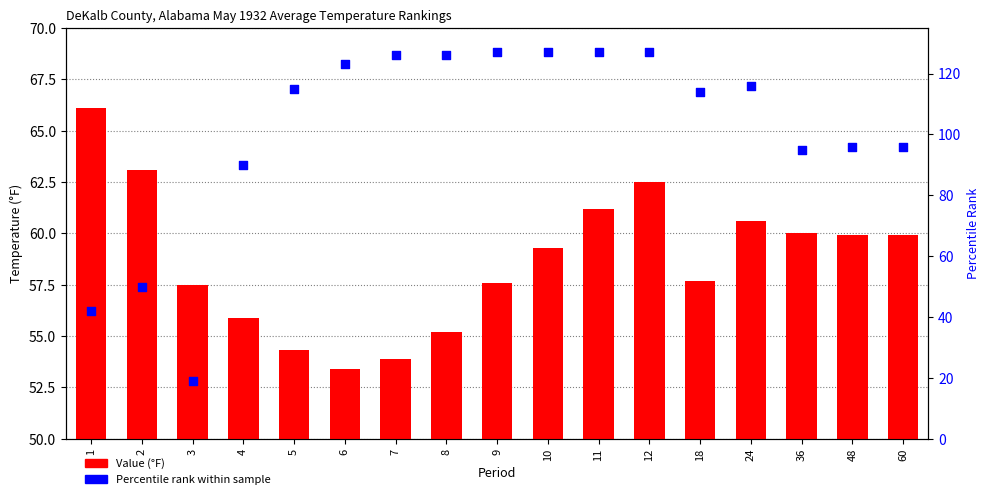

Which series has the largest Y range (max minus min)?

Percentile rank